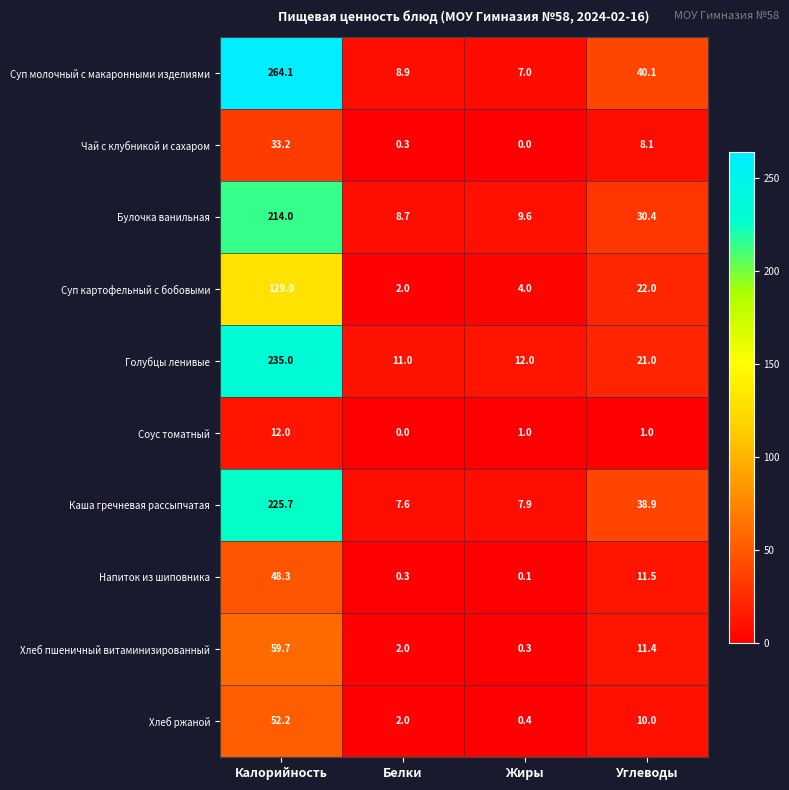

True or false: Суп молочный с макаронными изделиями has a value of 40.1 at Углеводы.

True